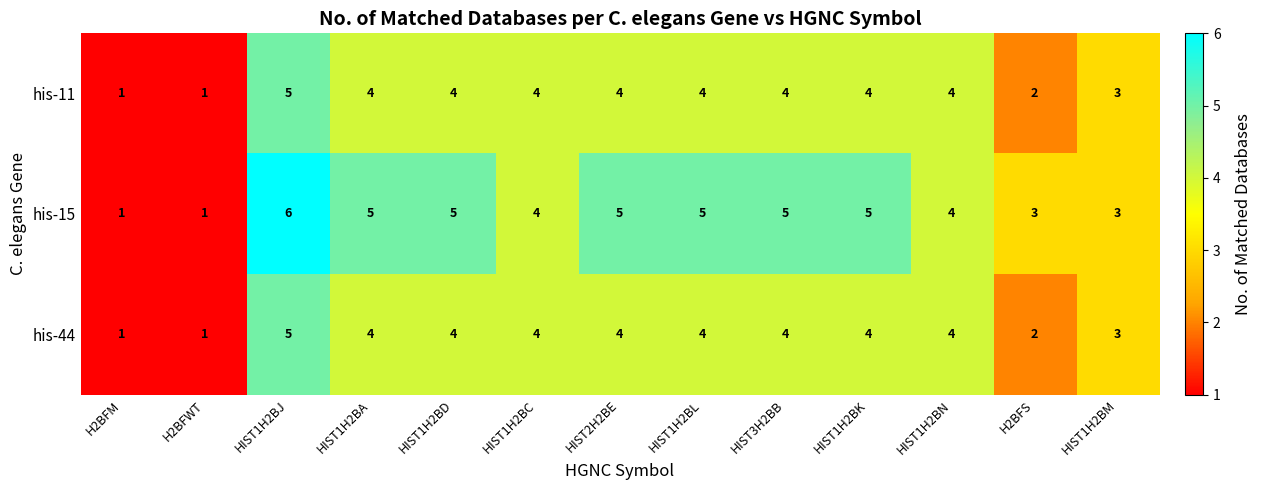

The value of his-11 at HIST1H2BN is 4. True or false?

True